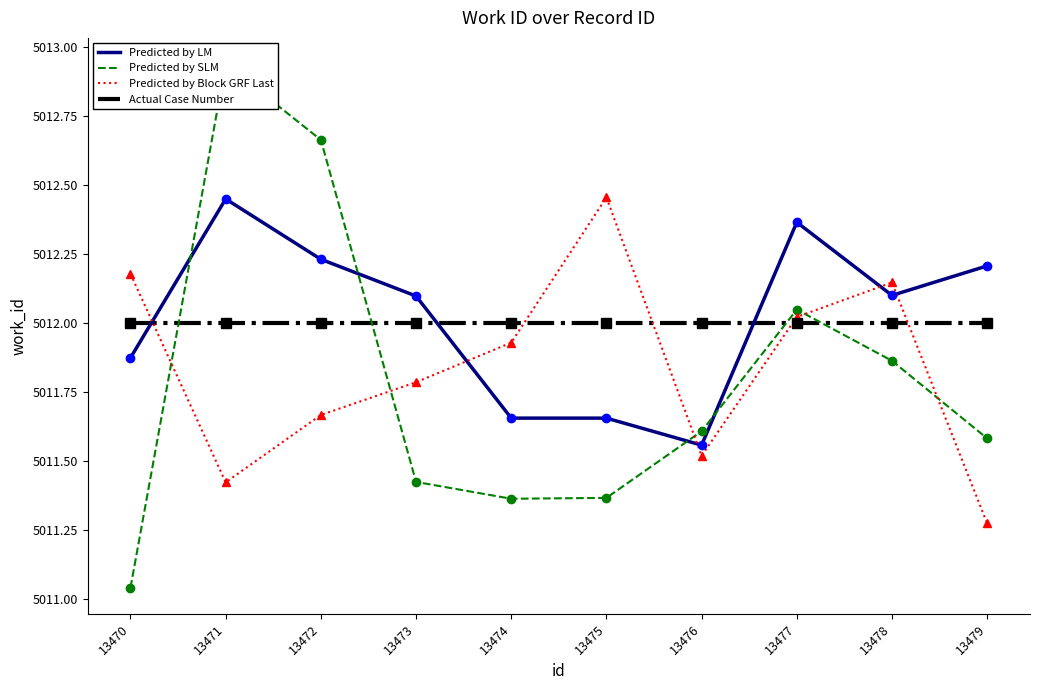

Is the value of Actual Case Number at 13477 greater than the value of Predicted by LM at 13475?

Yes